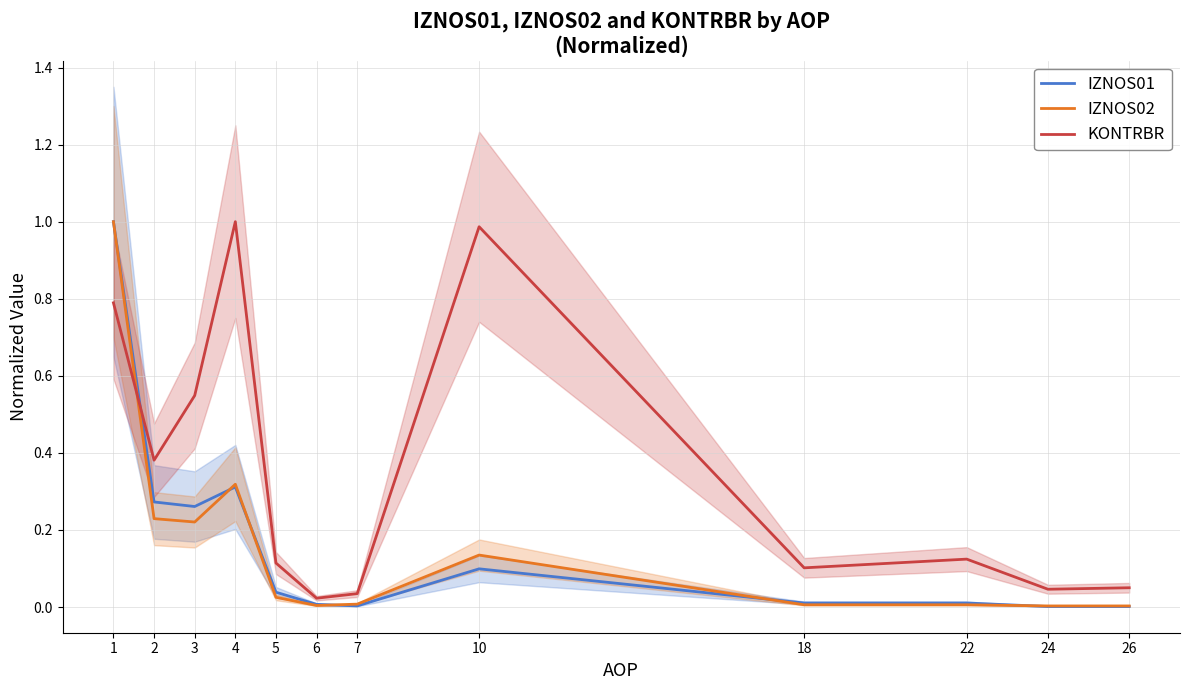

Which series has the widest spread of values?

IZNOS01